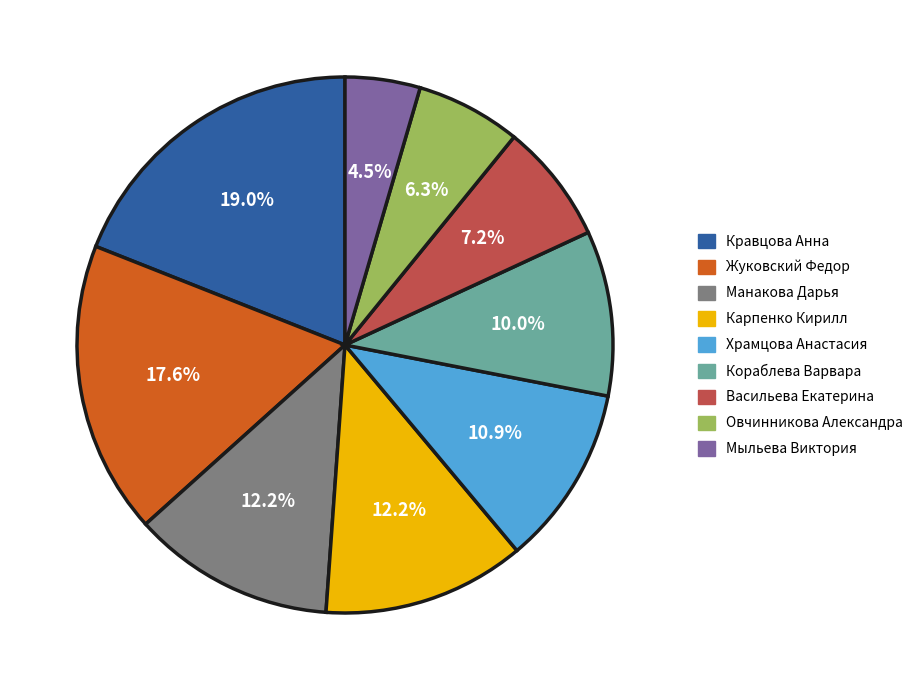

To the nearest percent, what percentage of the pie is Кравцова Анна?

19%